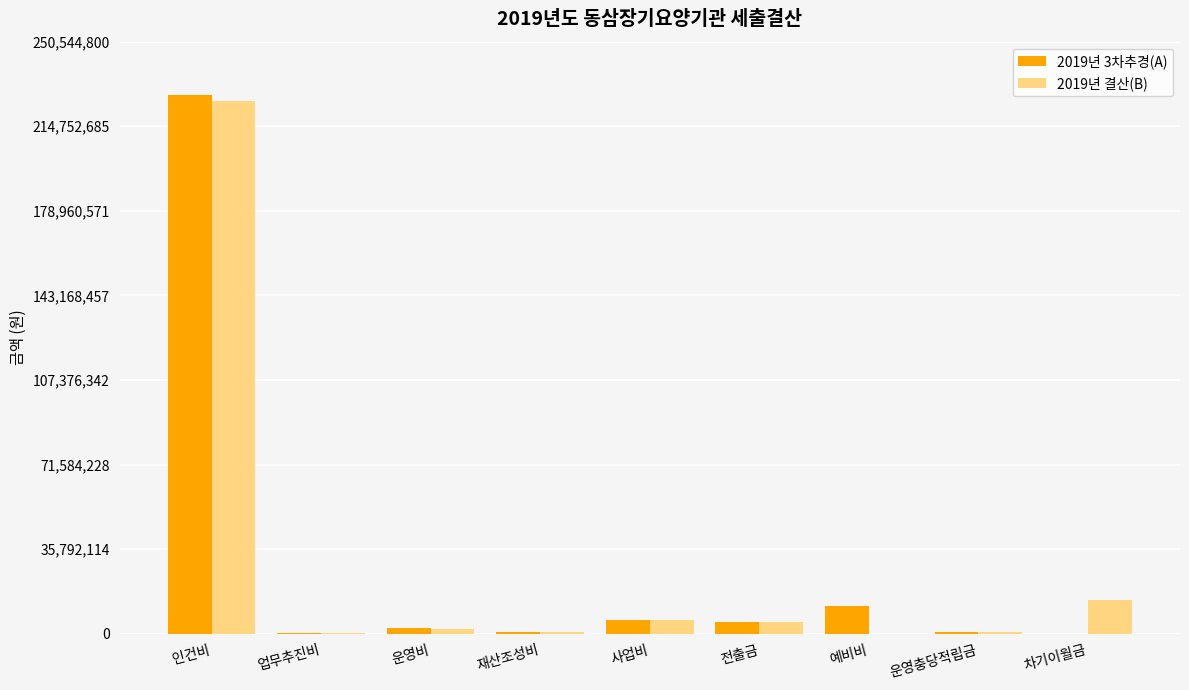

At which category is the sum across all series the highest?

인건비